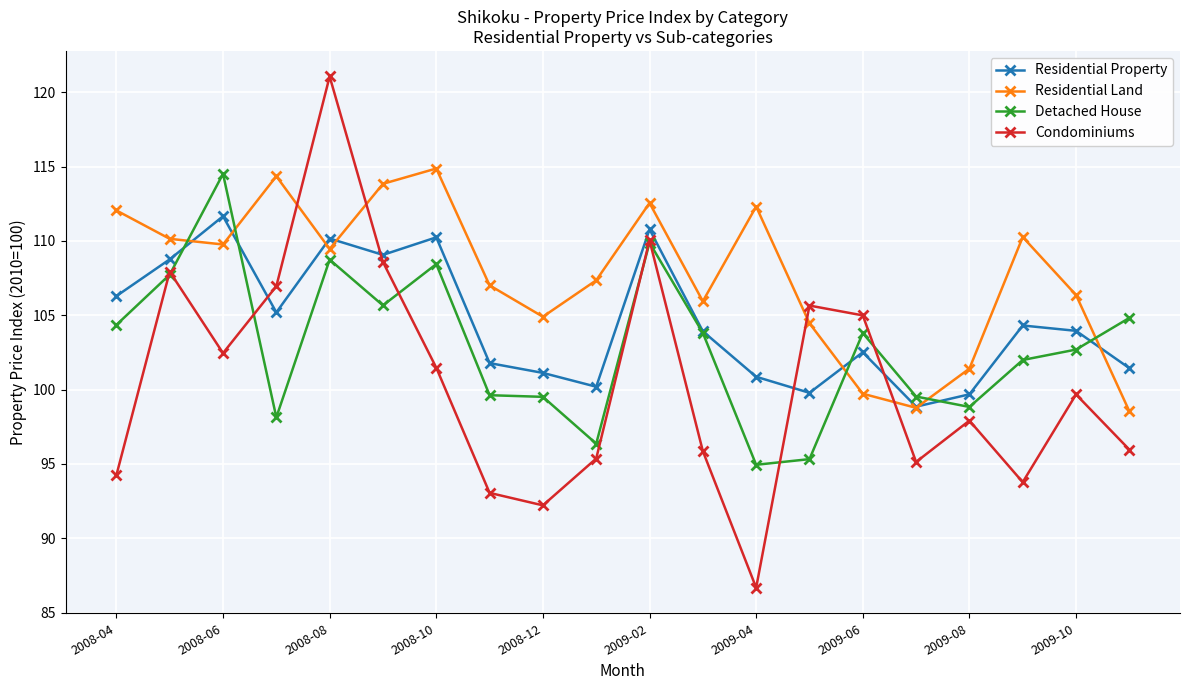

What is the maximum value for Residential Land?

114.9